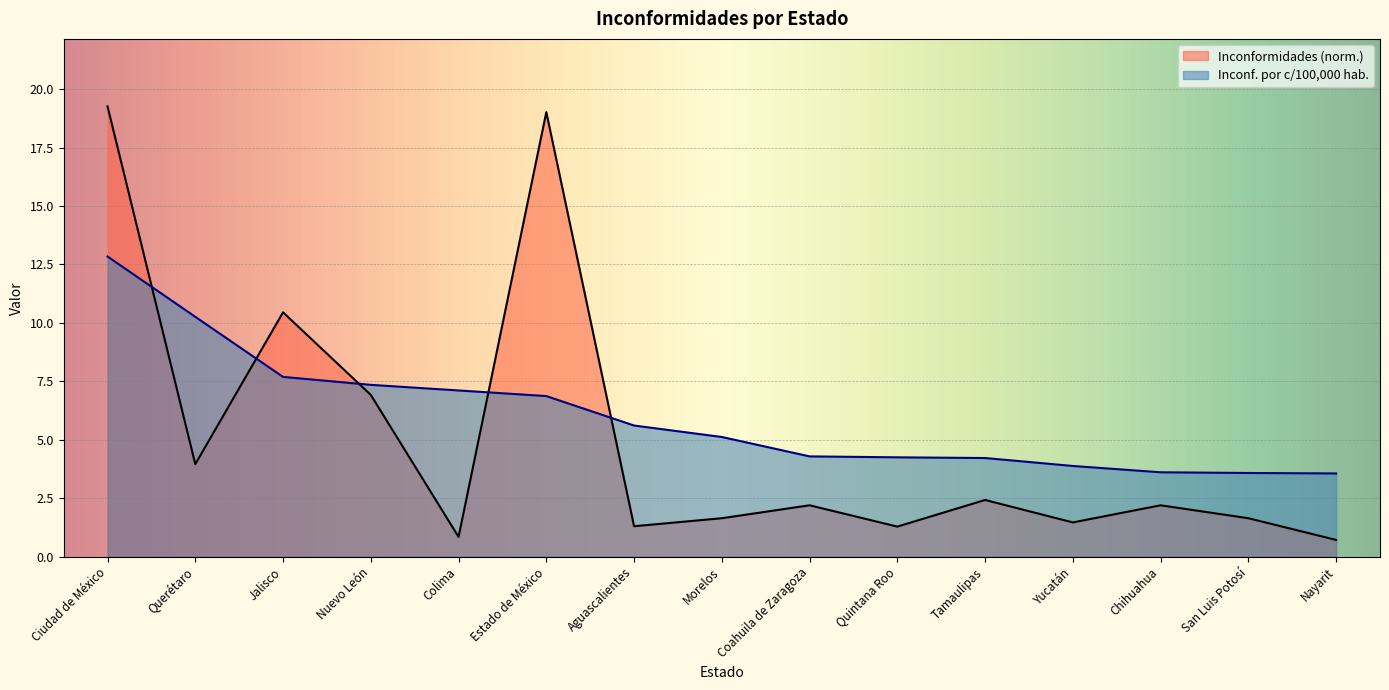

Reading left to right, what are all the values shown in this chart?

Inconformidades: Ciudad de México=19.3	Querétaro=4.0	Jalisco=10.5	Nuevo León=6.9	Colima=0.8	Estado de México=19.0	Aguascalientes=1.3	Morelos=1.6	Coahuila de Zaragoza=2.2	Quintana Roo=1.3	Tamaulipas=2.4	Yucatán=1.5	Chihuahua=2.2	San Luis Potosí=1.6	Nayarit=0.7
Inconformidades por cada 100,000 habitantes: Ciudad de México=12.8	Querétaro=10.3	Jalisco=7.7	Nuevo León=7.3	Colima=7.1	Estado de México=6.9	Aguascalientes=5.6	Morelos=5.1	Coahuila de Zaragoza=4.3	Quintana Roo=4.2	Tamaulipas=4.2	Yucatán=3.9	Chihuahua=3.6	San Luis Potosí=3.6	Nayarit=3.6